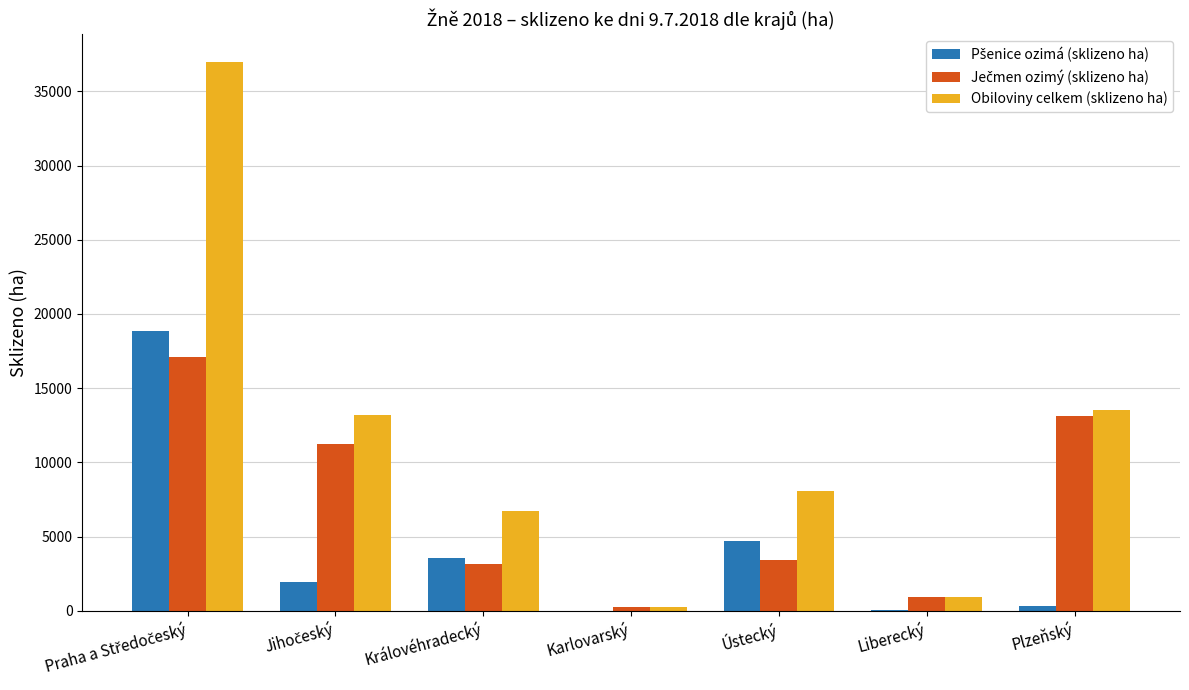

What is the greatest value displayed?

37007.9